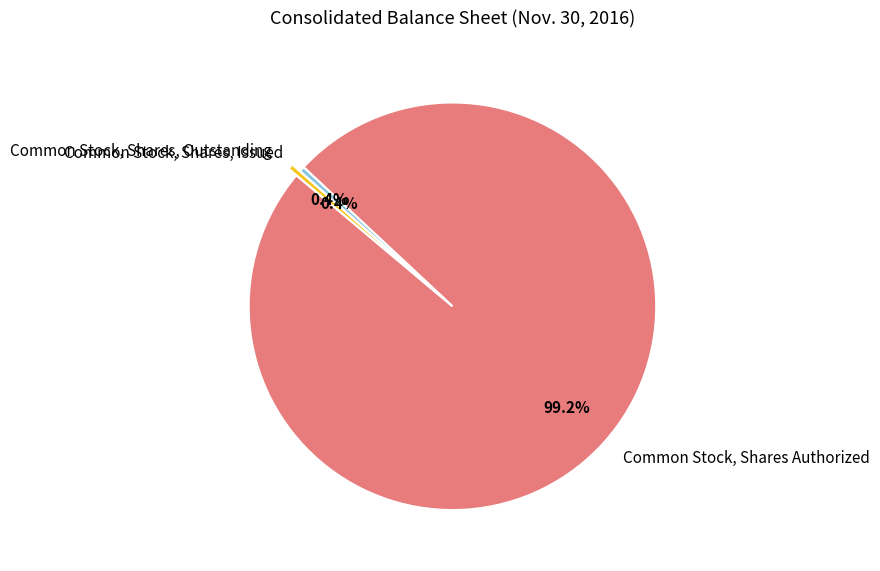

To the nearest percent, what is the combined percentage of Common Stock, Shares, Issued and Common Stock, Shares Authorized?

100%